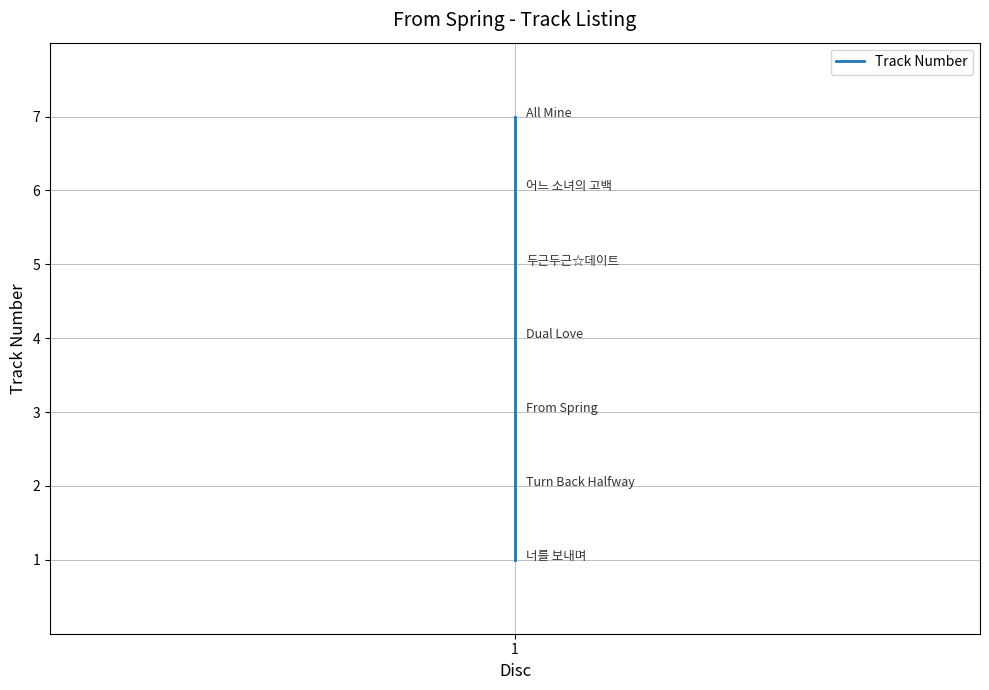

How many values exceed 4?

3